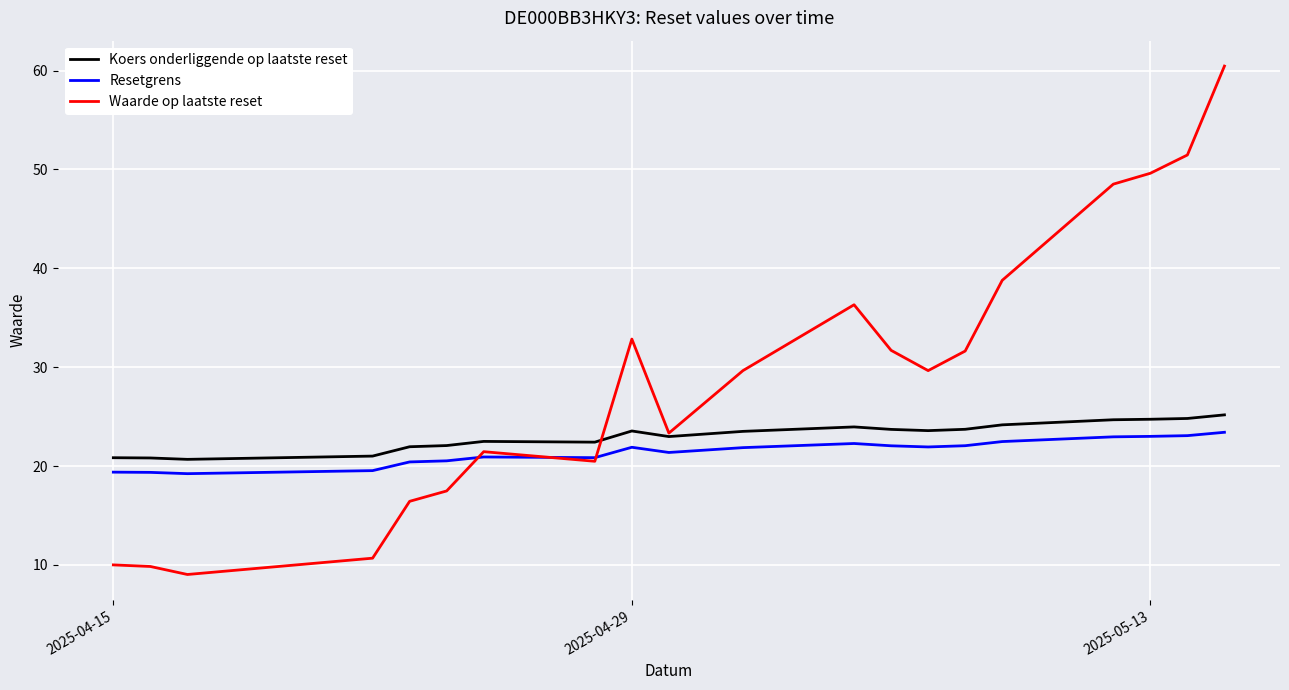

What is the difference between the second highest and second lowest values in the Waarde op laatste reset series?

41.6